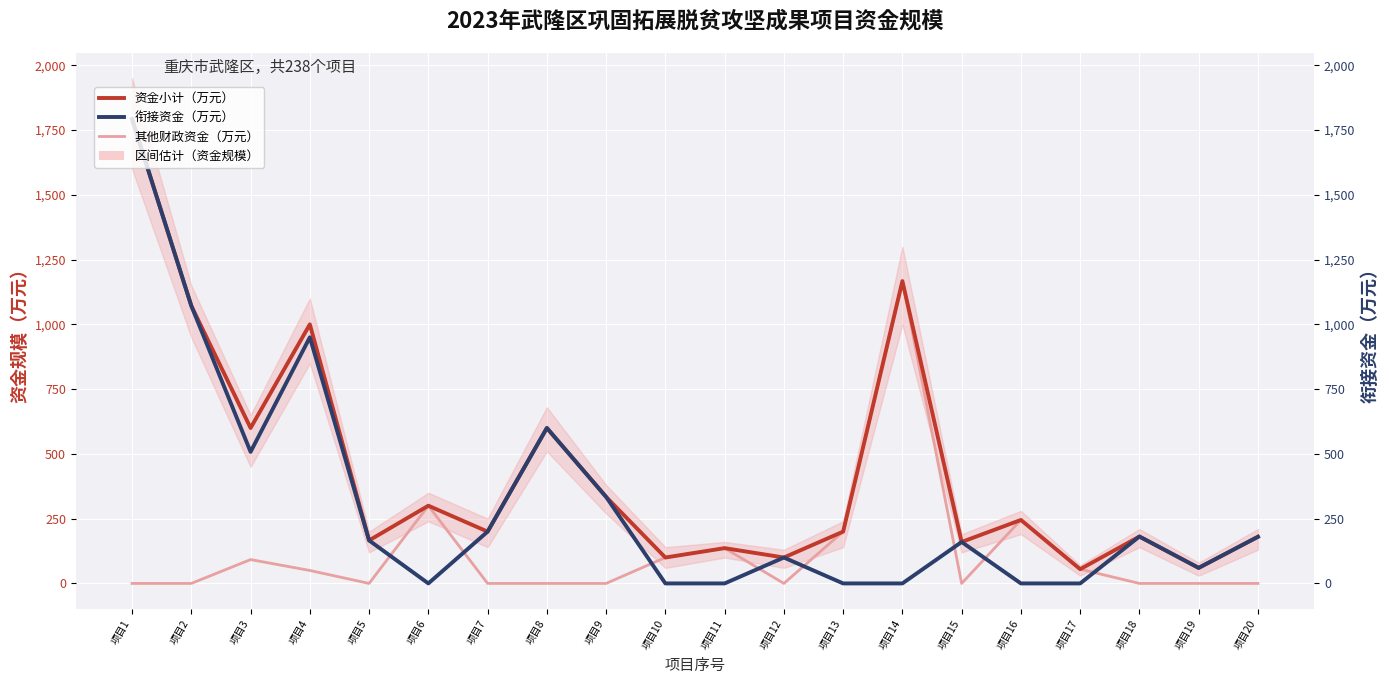

Where is the first local minimum for 其他财政资金（万元）?

项目5